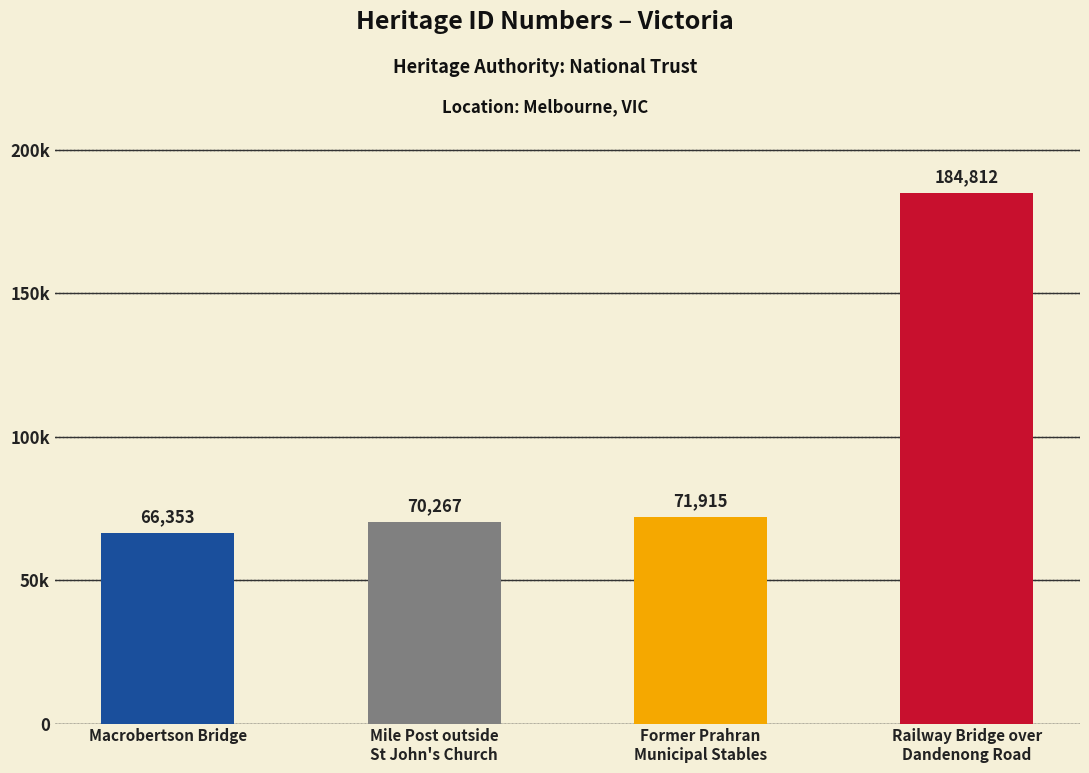

What is the sum of all values?

393347